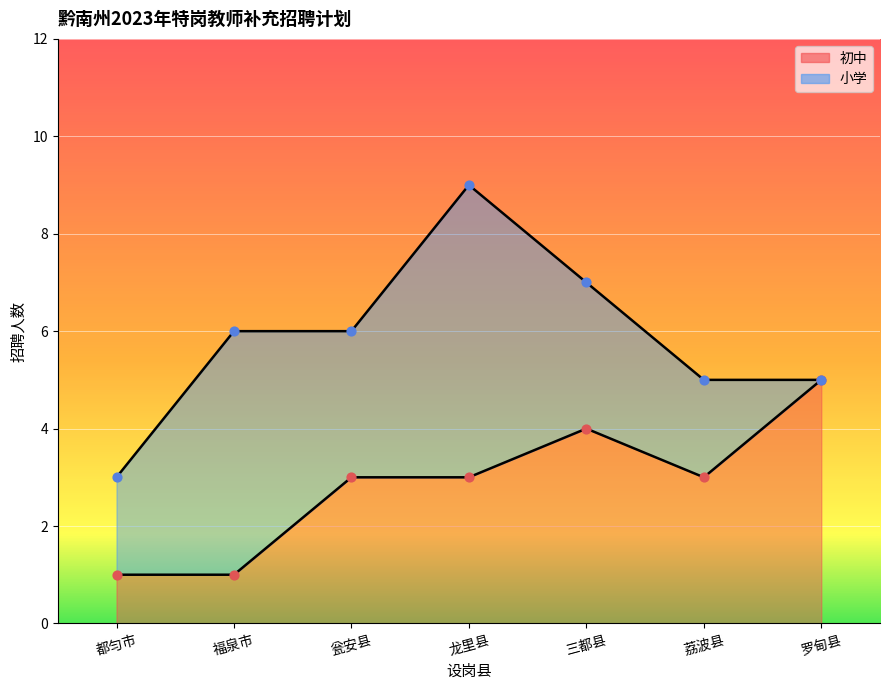

What is the change in value from 福泉市 to 龙里县?

+2